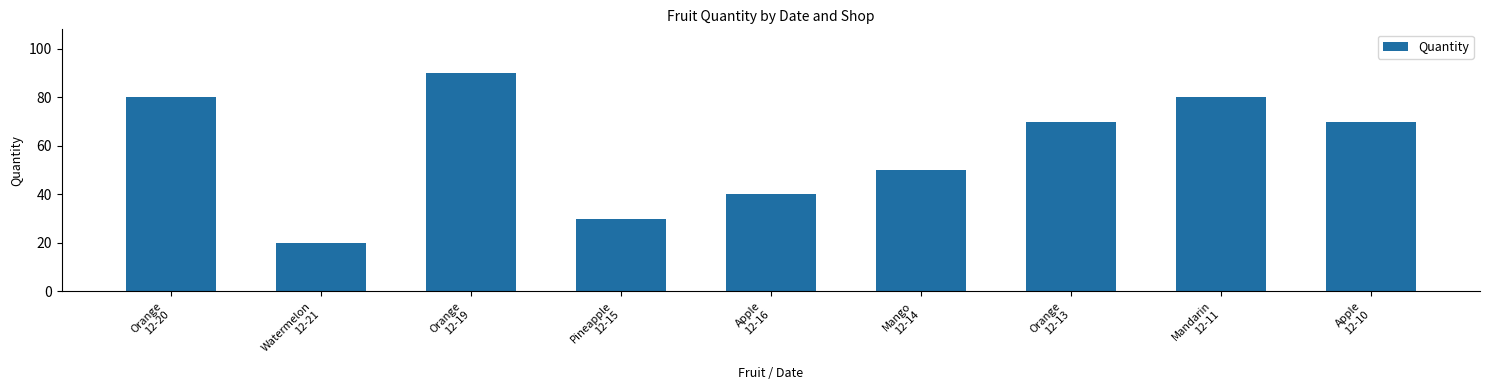

What is the sum of all values?

530